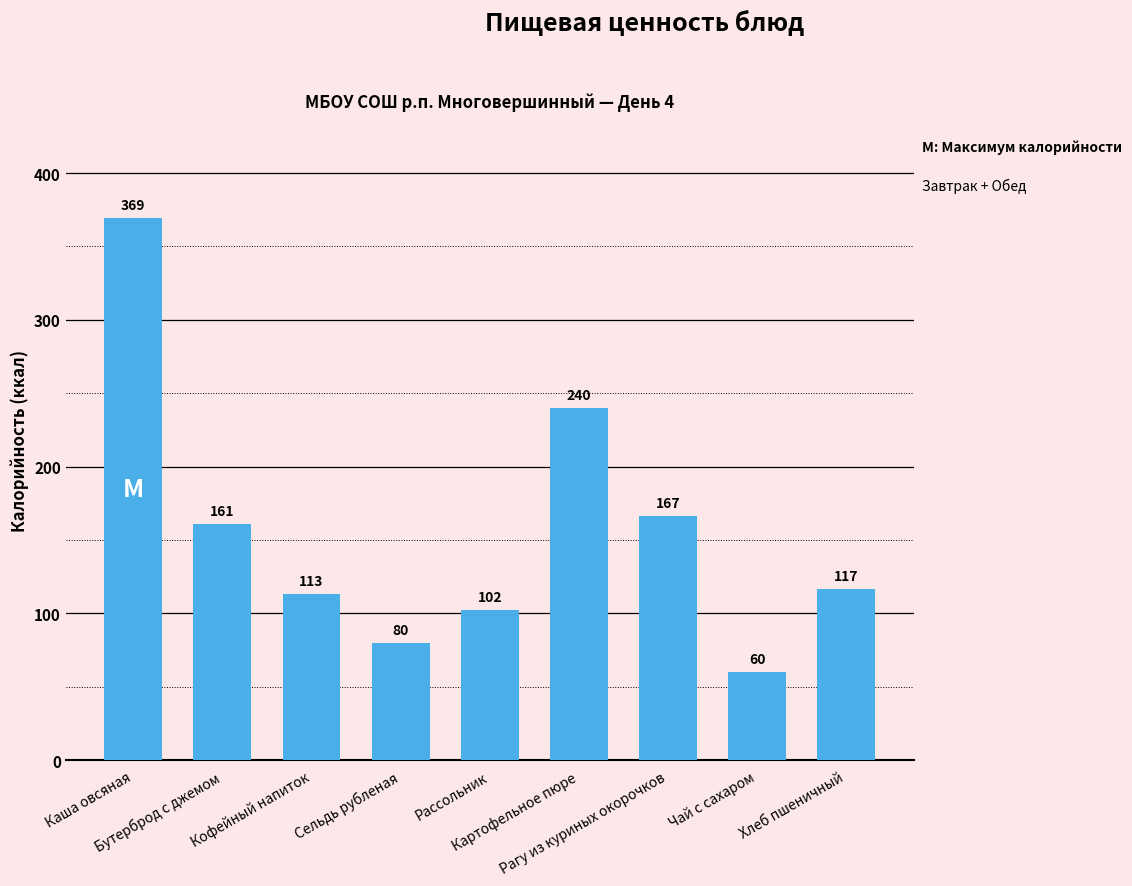

The chart shows a value of 55.1 at Кофейный напиток. True or false?

False